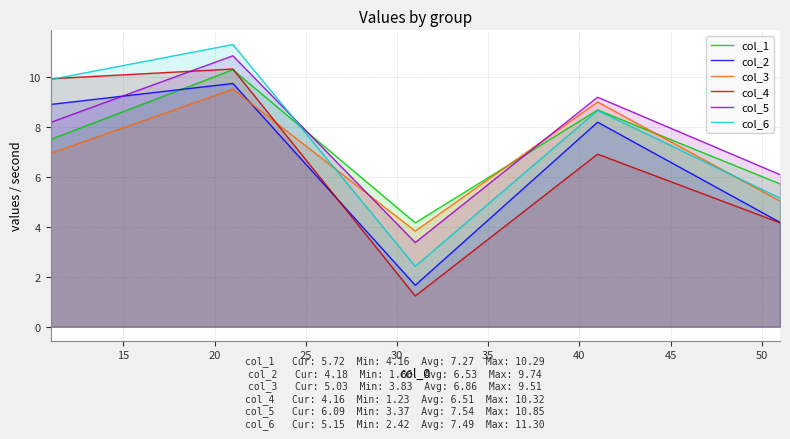

True or false: col_3 and col_5 cross at least once.

True